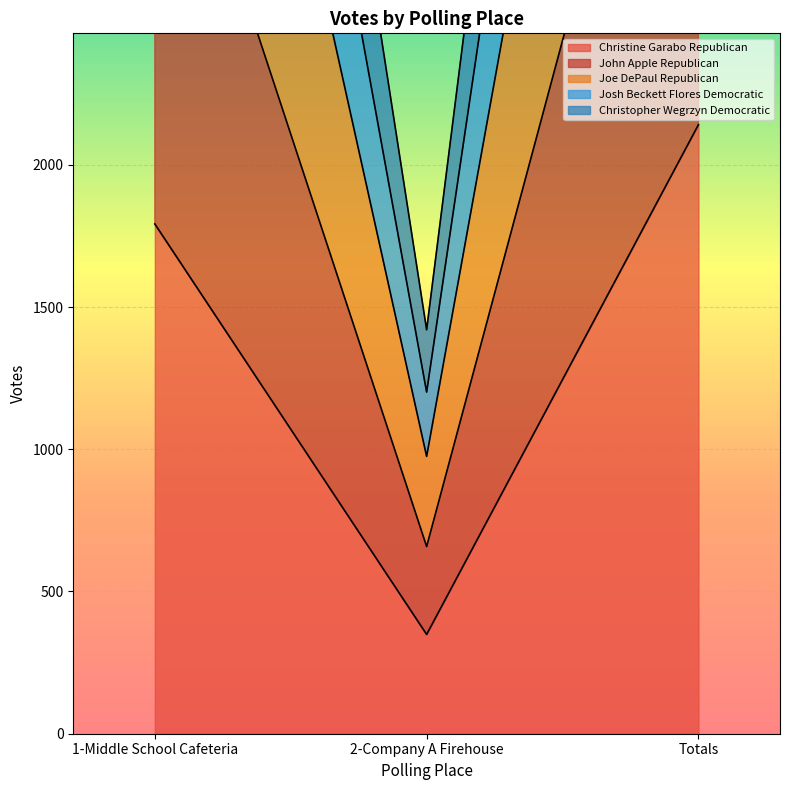

Reading left to right, list all the values displayed in this chart.

Christine Garabo Republican: 1-Middle School Cafeteria=1792	2-Company A Firehouse=349	Totals=2141
John Apple Republican: 1-Middle School Cafeteria=5282	2-Company A Firehouse=975	Totals=6257
Joe DePaul Republican: 1-Middle School Cafeteria=3558	2-Company A Firehouse=658	Totals=4216
Josh Beckett Flores Democratic: 1-Middle School Cafeteria=7579	2-Company A Firehouse=1420	Totals=8999
Christopher Wegrzyn Democratic: 1-Middle School Cafeteria=6467	2-Company A Firehouse=1201	Totals=7668